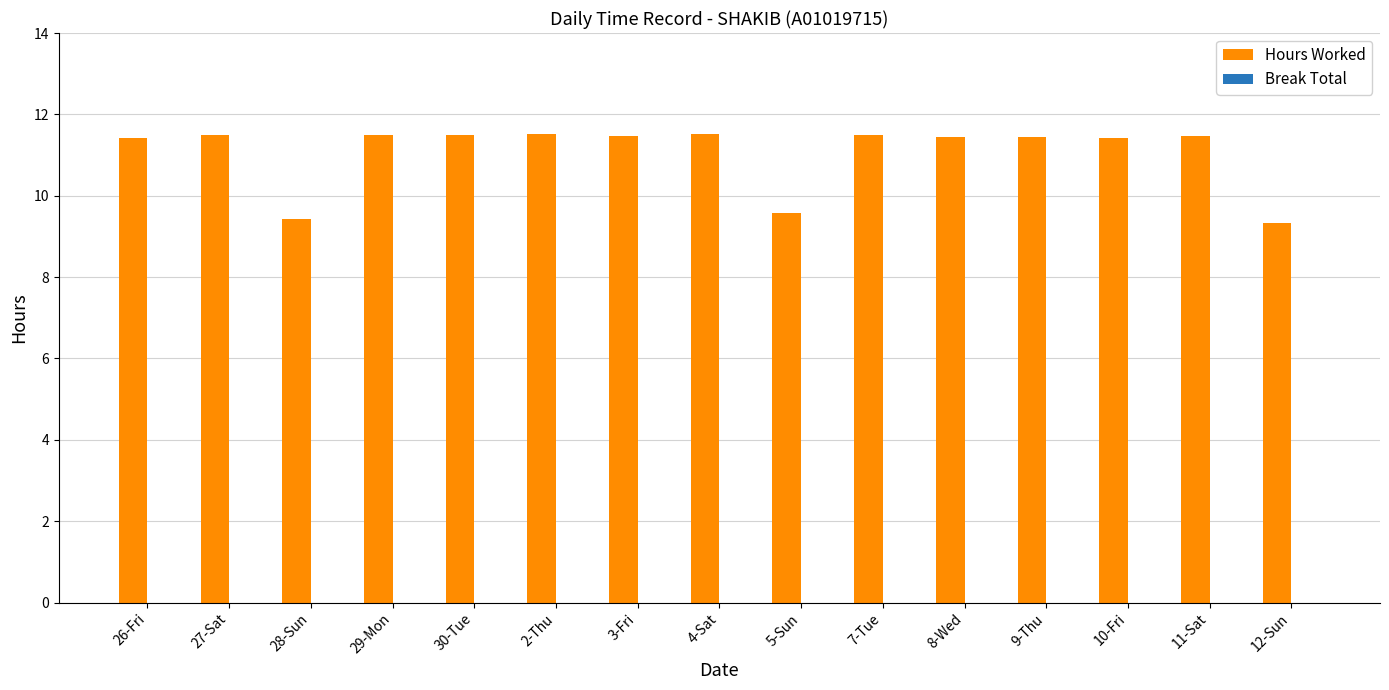

Count the values in the range 11 to 12.

12